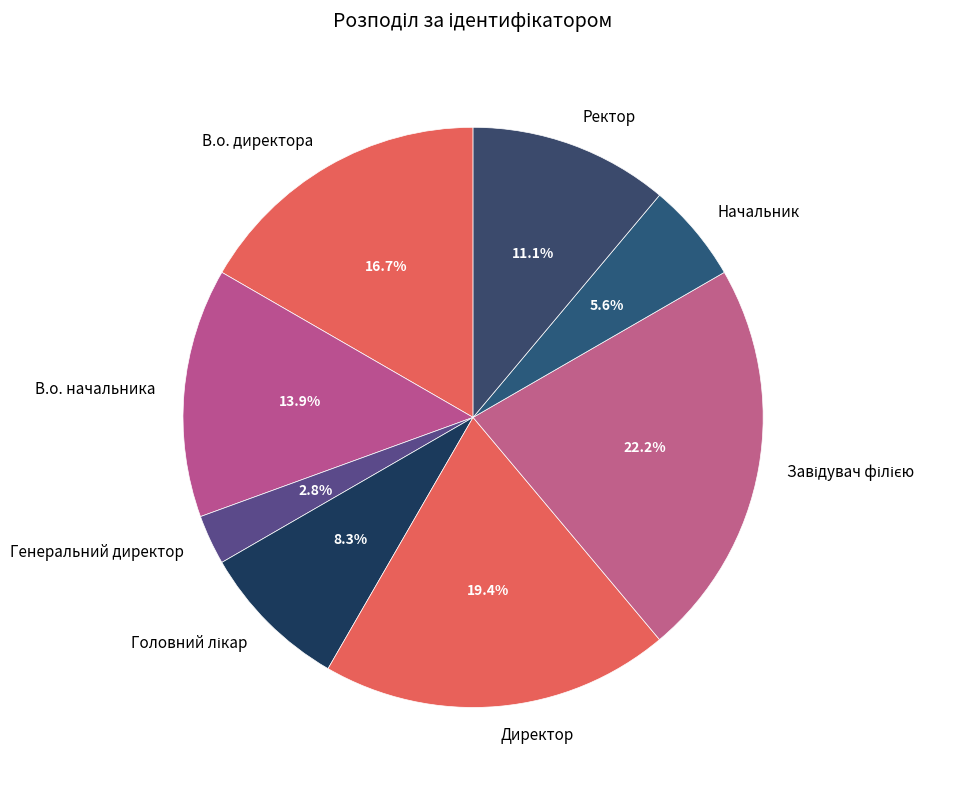

What is the ratio of the value at Генеральний директор to the value at Начальник?

0.5